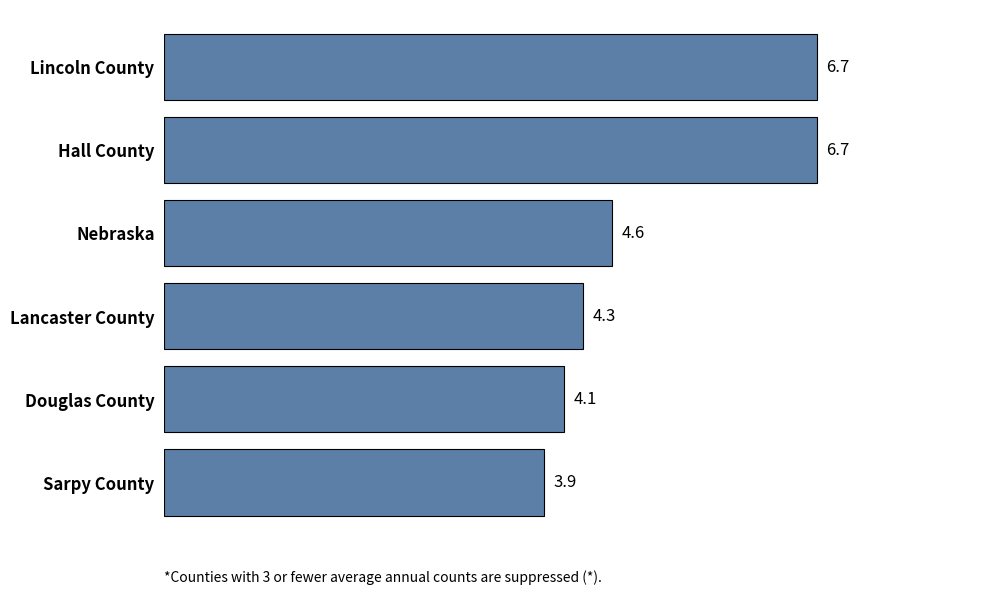

At which category does the chart reach its minimum across all series?

Sarpy County